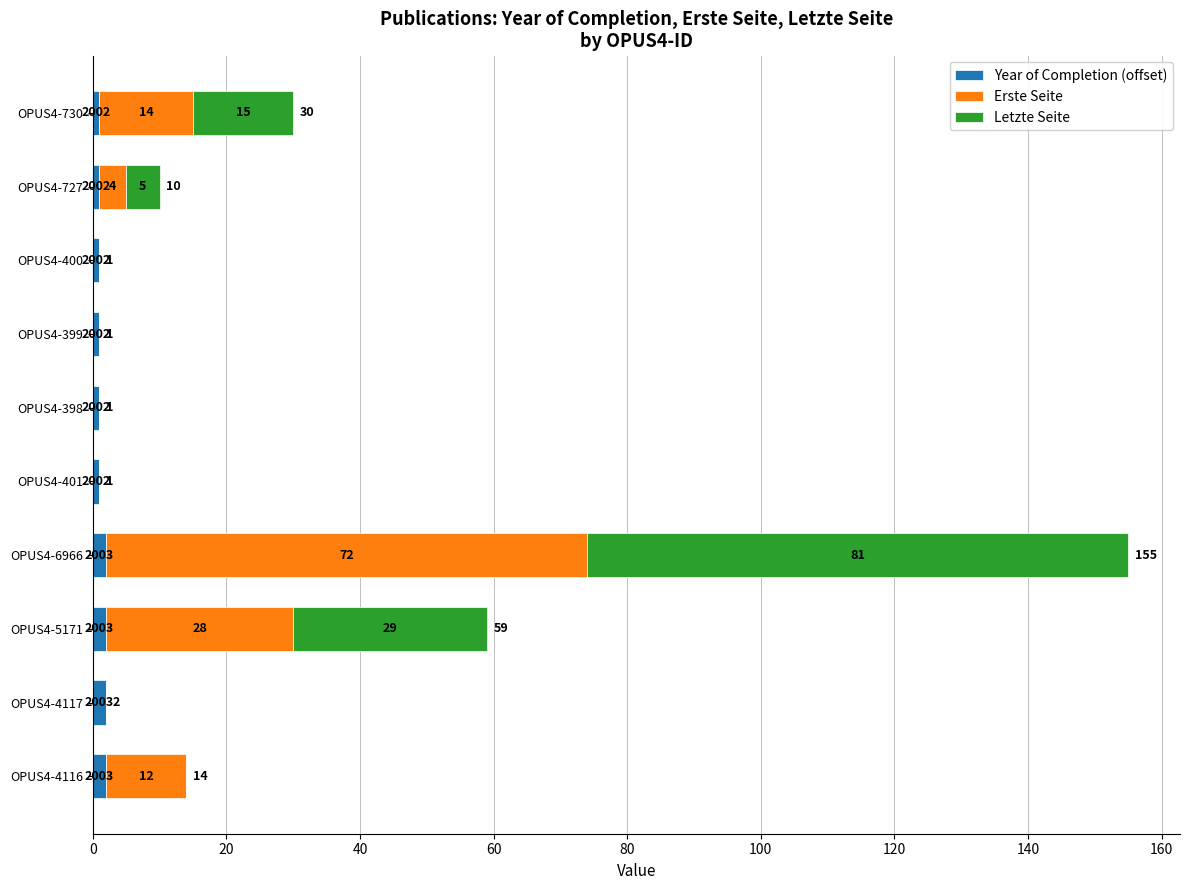

What is the total value across all series at OPUS4-6966?

155